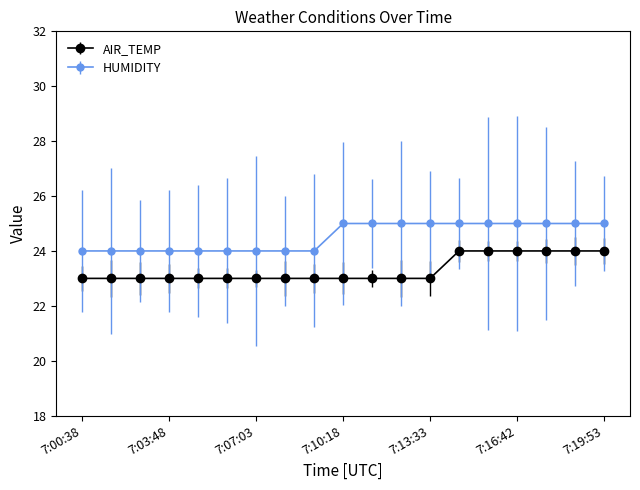

Which series has the largest total across all categories?

HUMIDITY